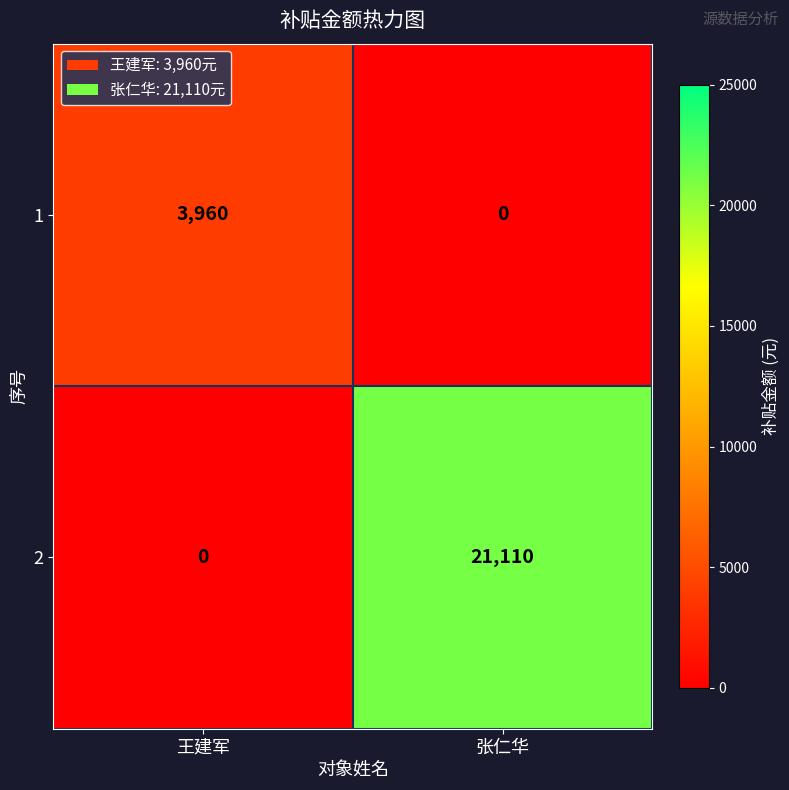

Read the 2 value at 张仁华.

21110